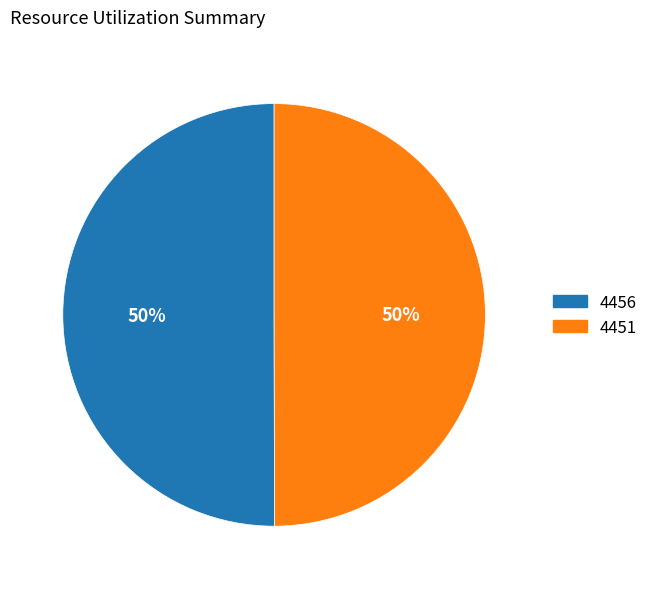

True or false: 4456 accounts for 50% of the total.

True